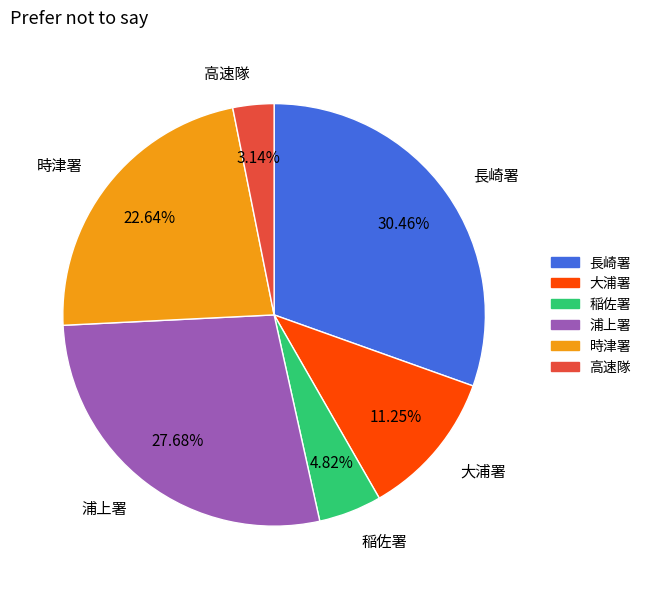

Which category has the biggest portion of the pie?

長崎署